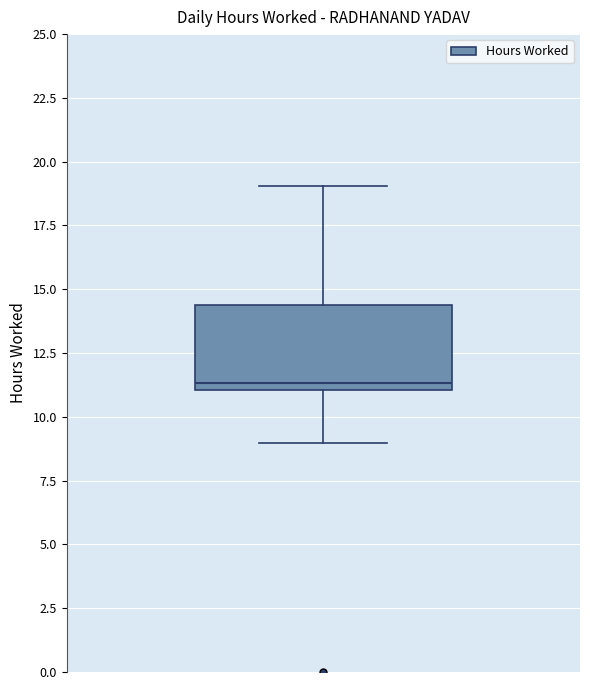

Read this box plot against the y-axis: the position of the median line, the range covered by the box, and the ends of both whiskers. The values are not printed on the chart, so give them approximately, as read against the axis.

median 11.5, box 11.0 to 14.5, whiskers 9.0 to 19.0